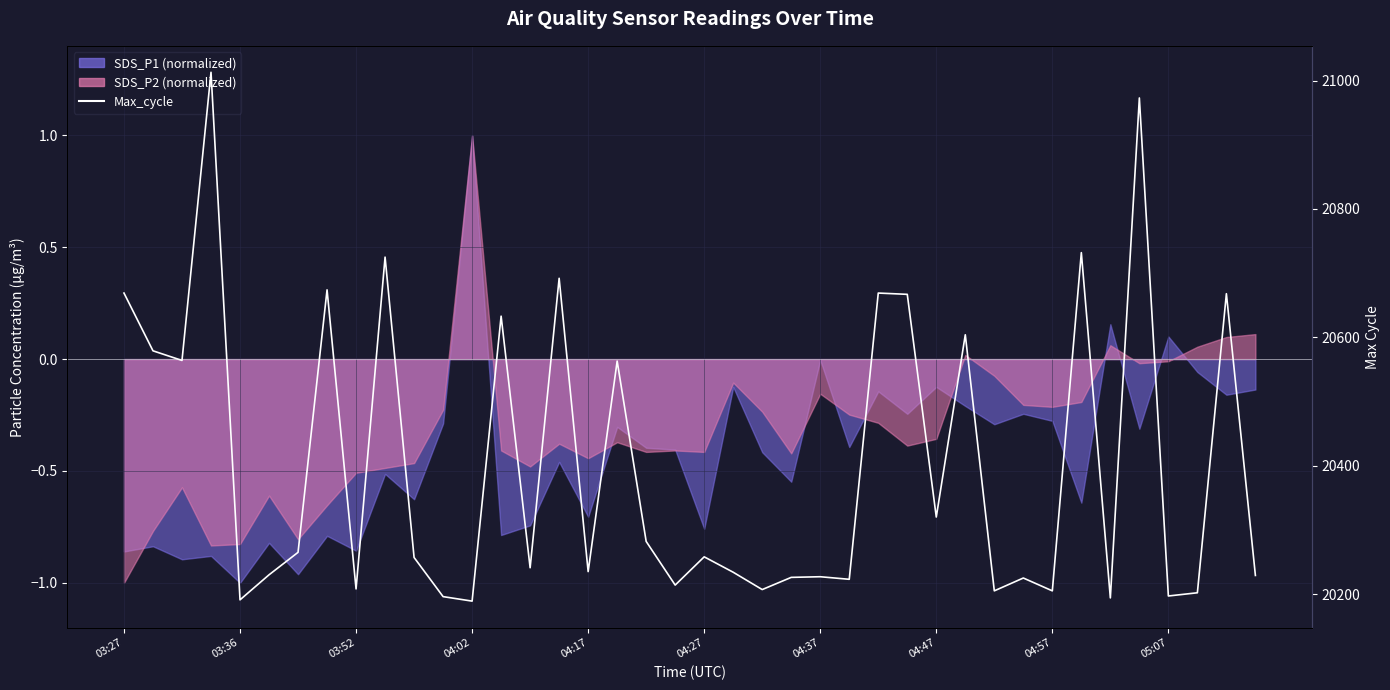

At which category does the data reach its first local peak?

04:02